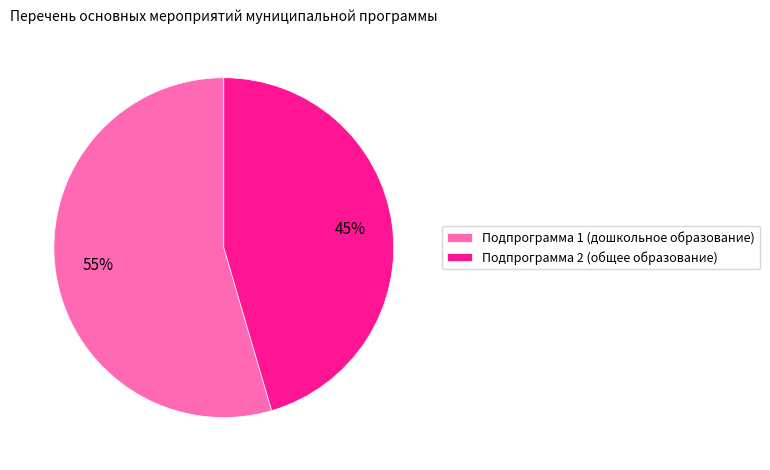

Is the sum of Подпрограмма 2 (общее образование) and Подпрограмма 1 (дошкольное образование) greater than half?

Yes